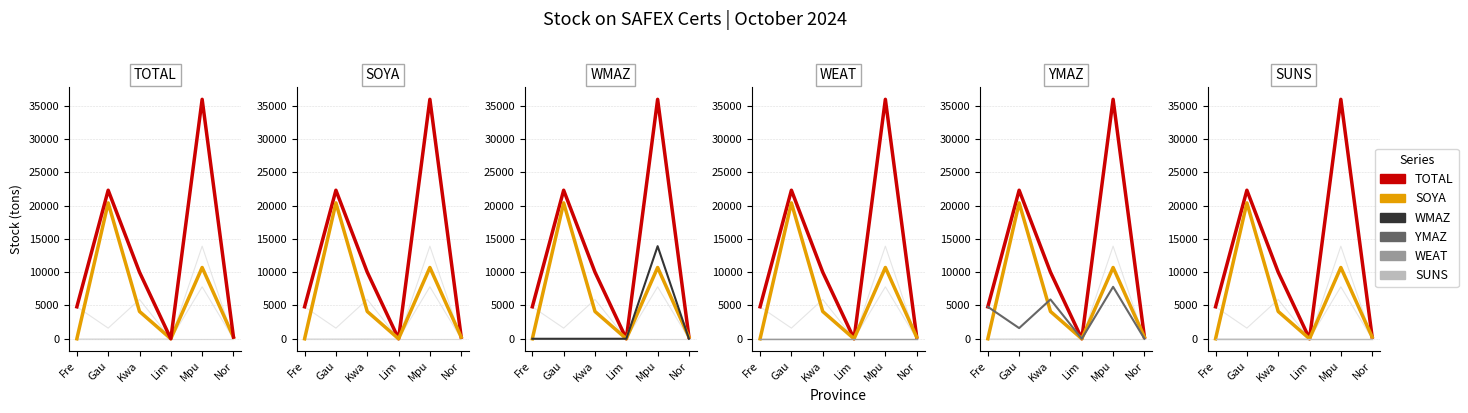

Is this an area chart (filled region under the line)?

No